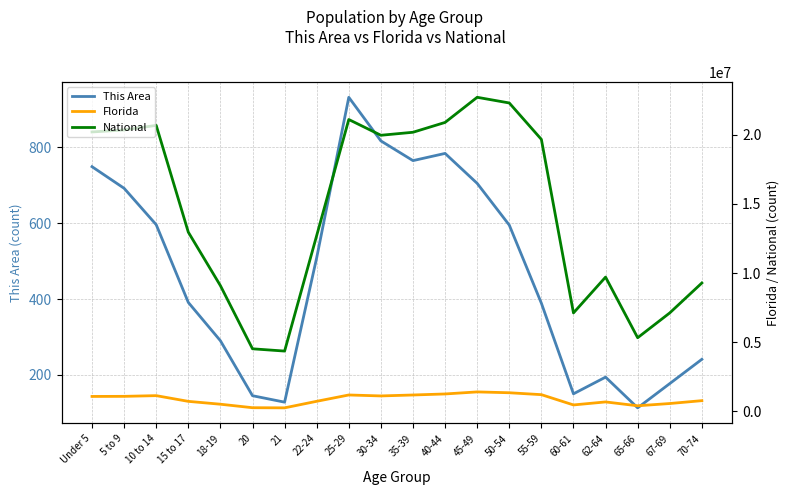

What is the approximate value of National at 15 to 17?

12954254